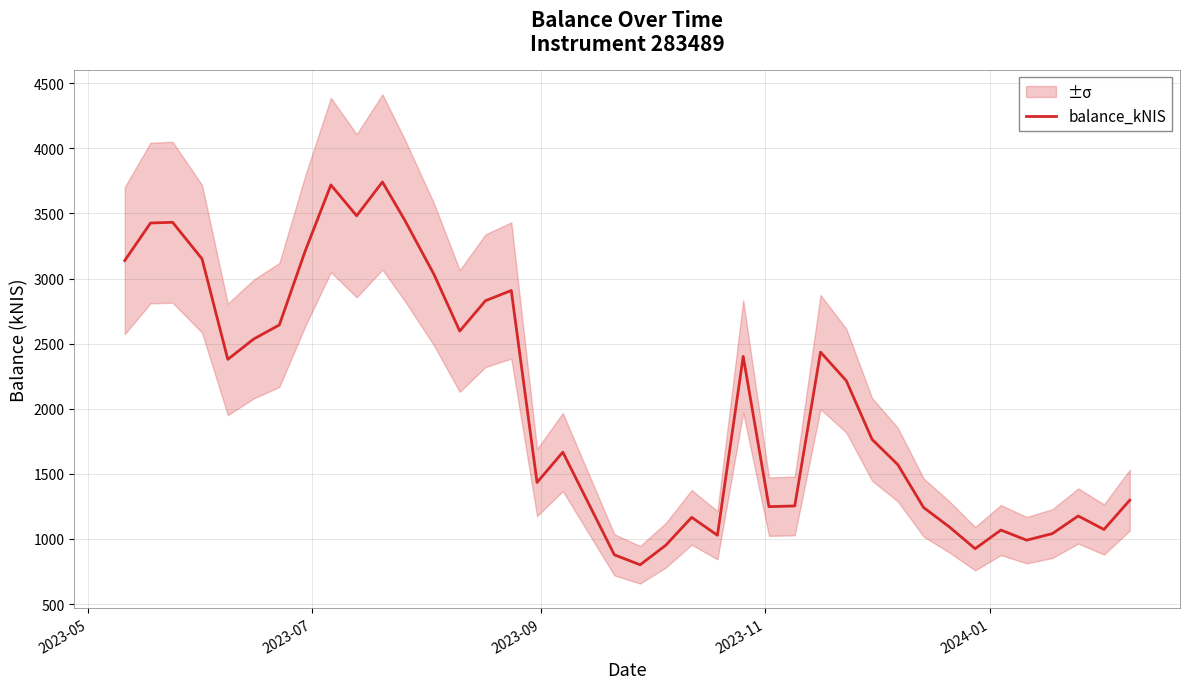

What is the smallest value displayed?

801.4